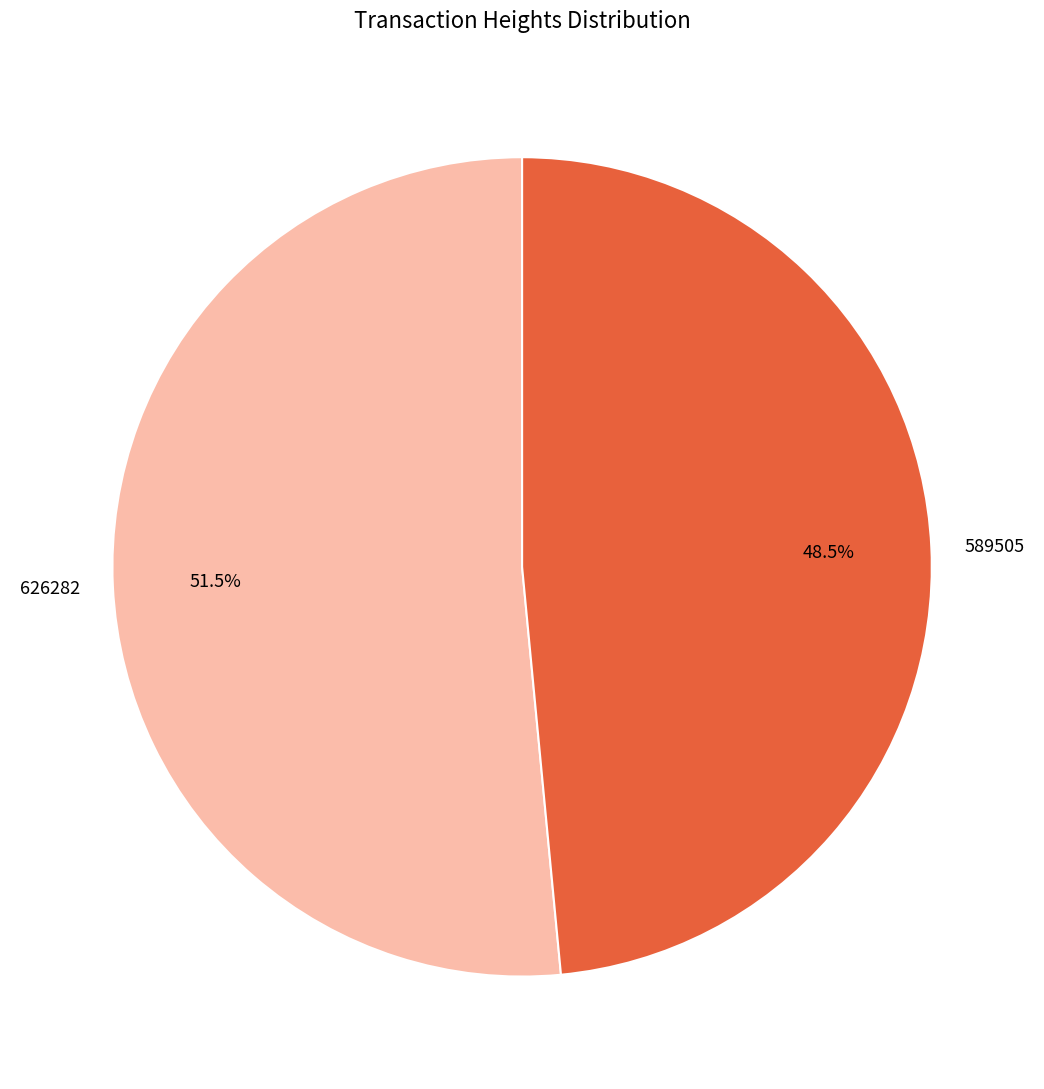

Which category has the smallest portion of the pie?

589505